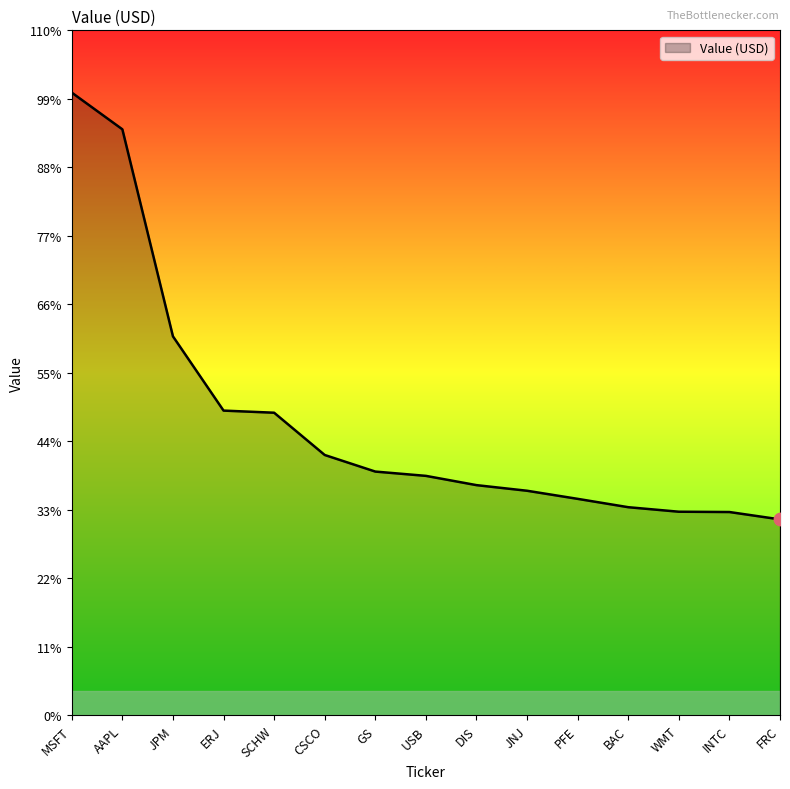

Between WMT and GS, which is larger?

GS